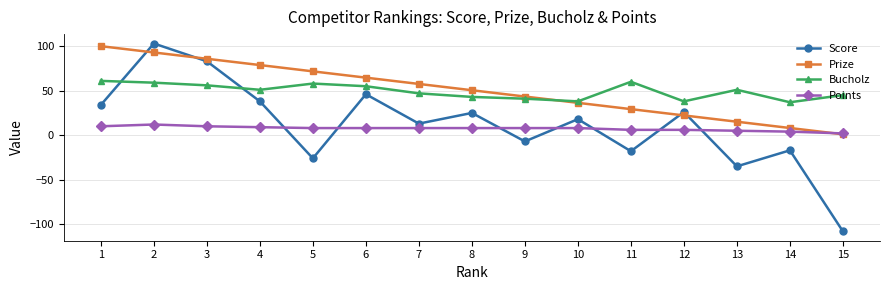

What is the maximum value shown in the chart?

103.0